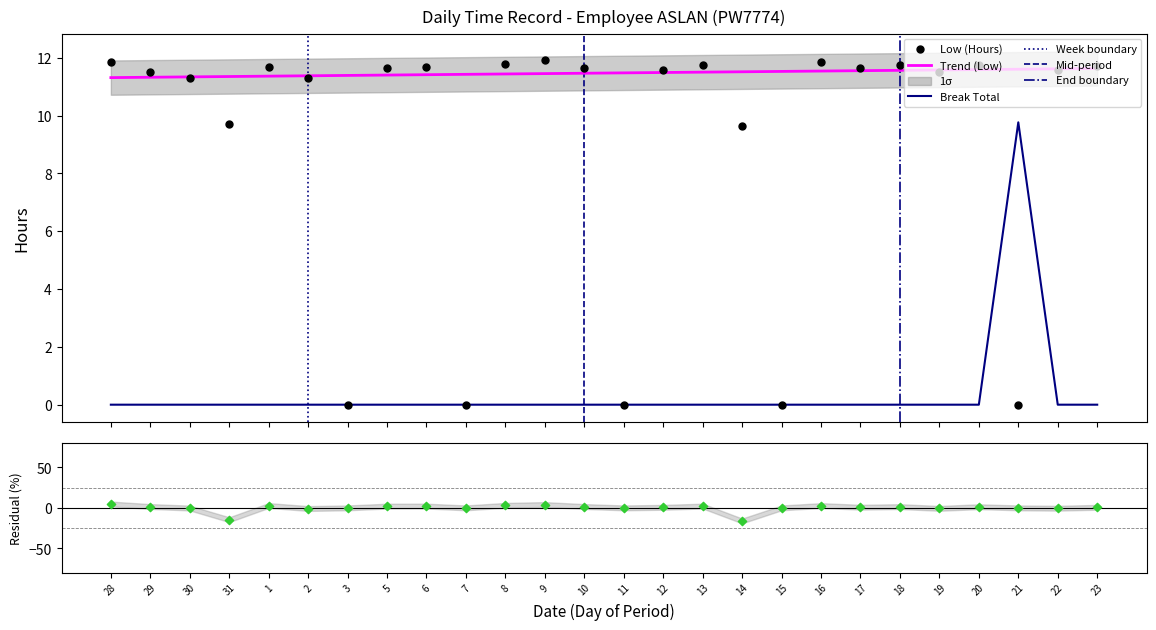

Which series contains the lowest Y value?

Low (Hours)